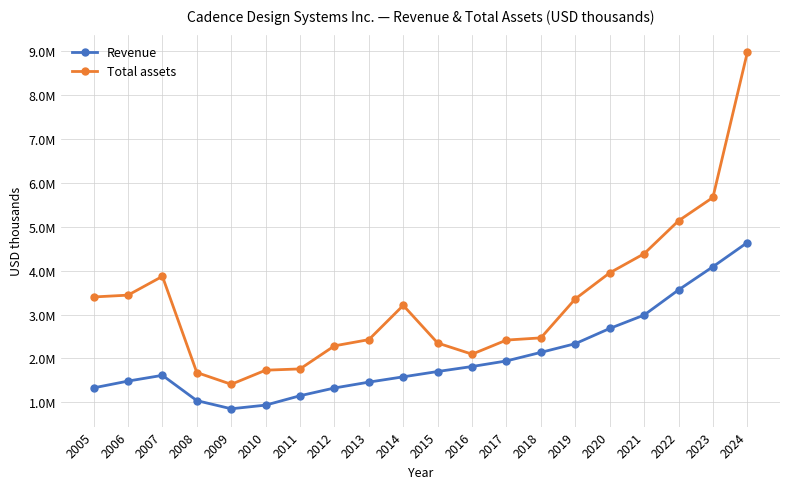

Is this an area chart (filled region under the line)?

No